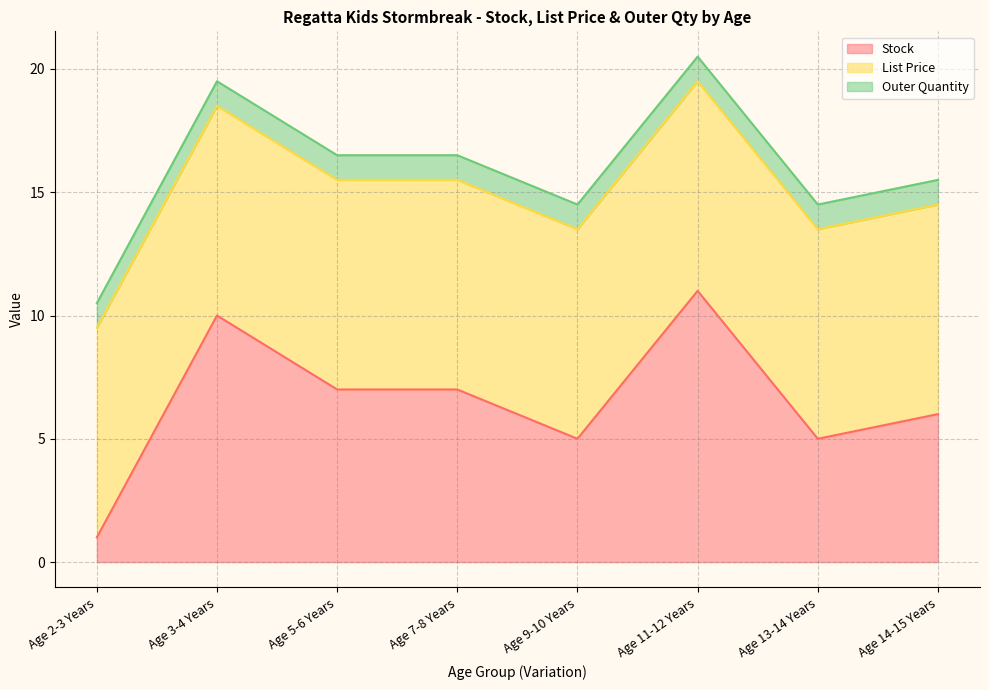

How many intersections are there between Stock and List Price?

4